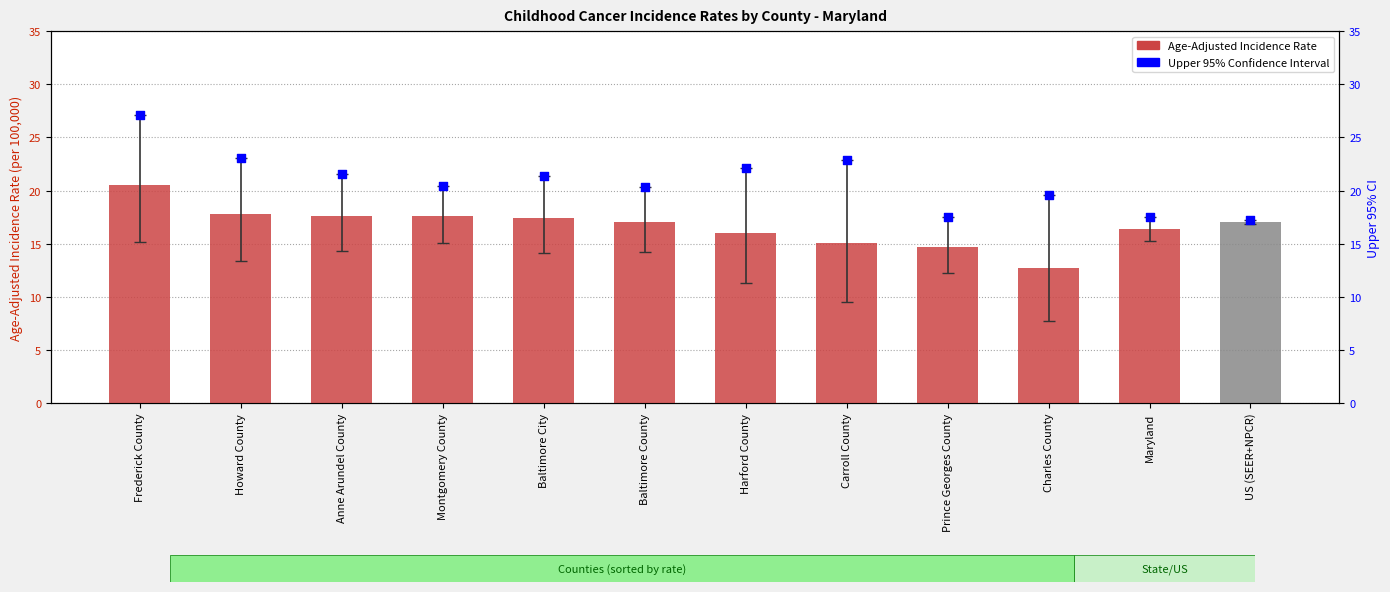

Which series reaches the maximum Y coordinate?

Upper 95% CI